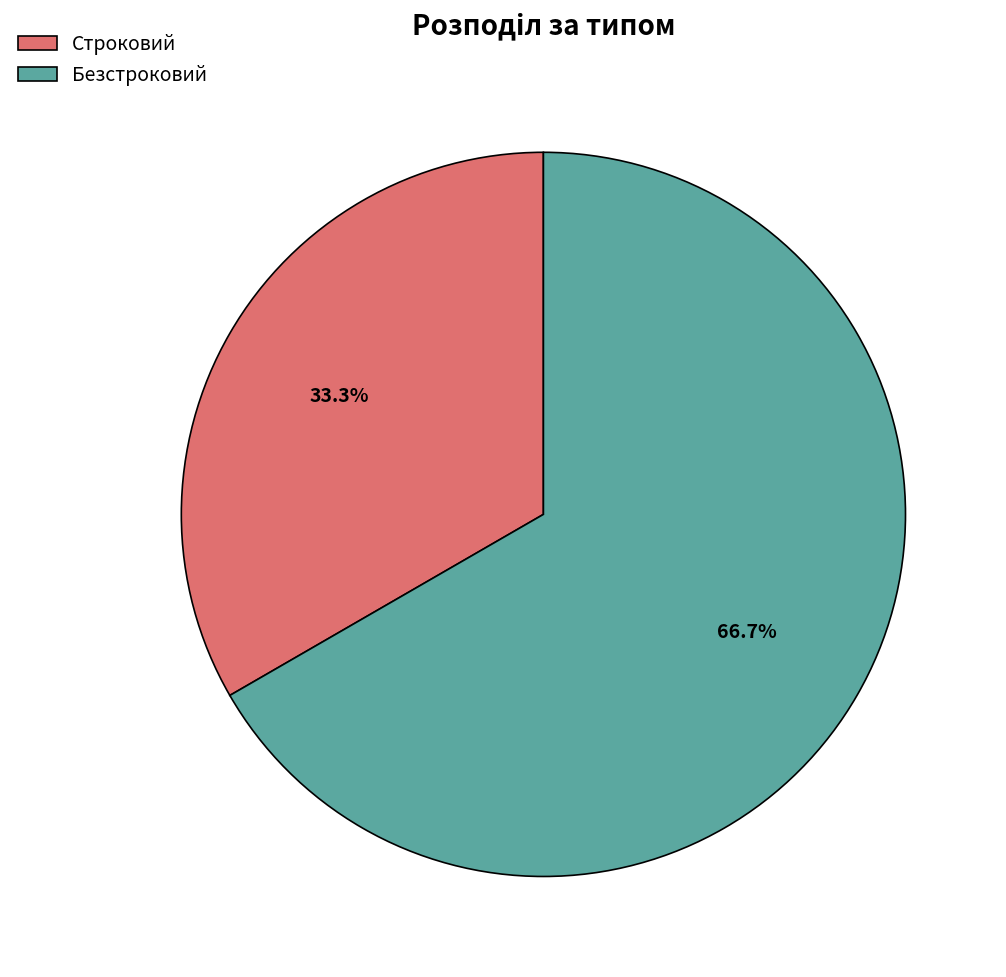

Which slice is the smallest?

Строковий